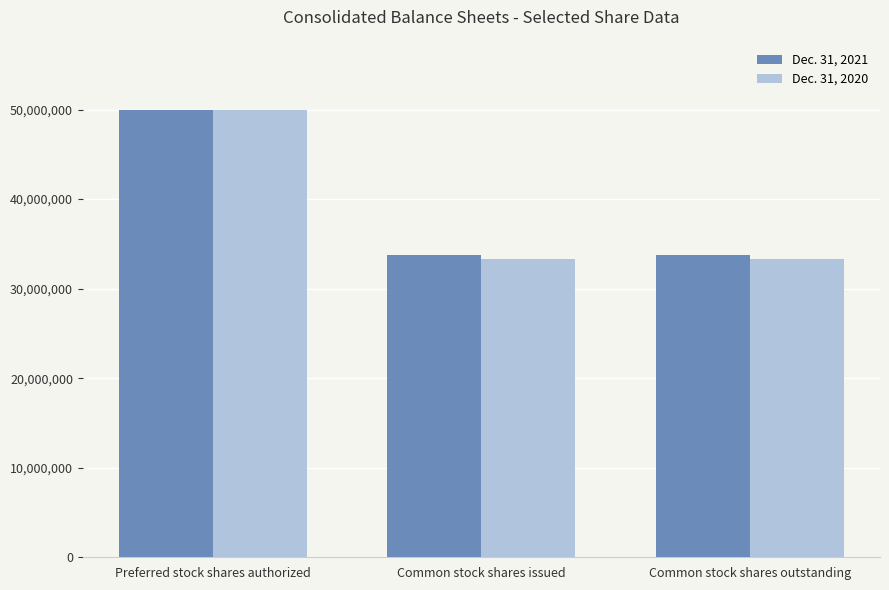

At which category is the sum across all series the highest?

Preferred stock shares authorized